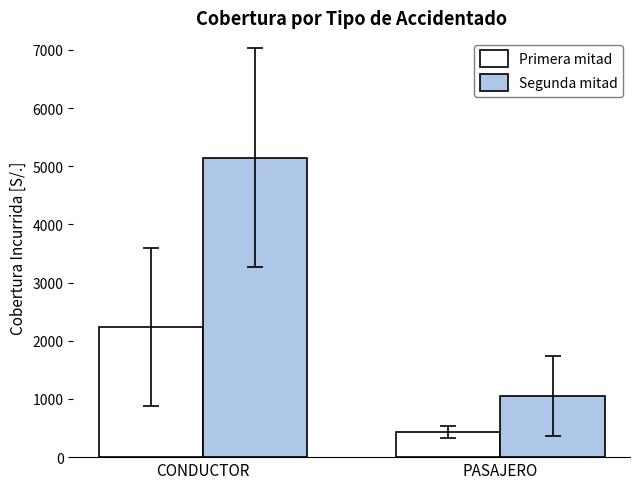

How many bars are there in each group?

2